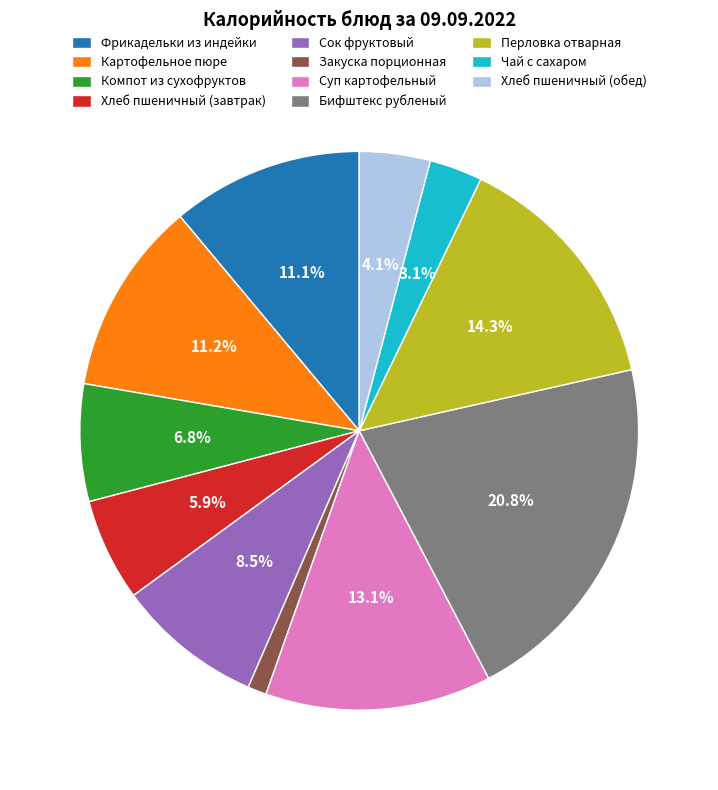

Count the number of slices in the pie.

11